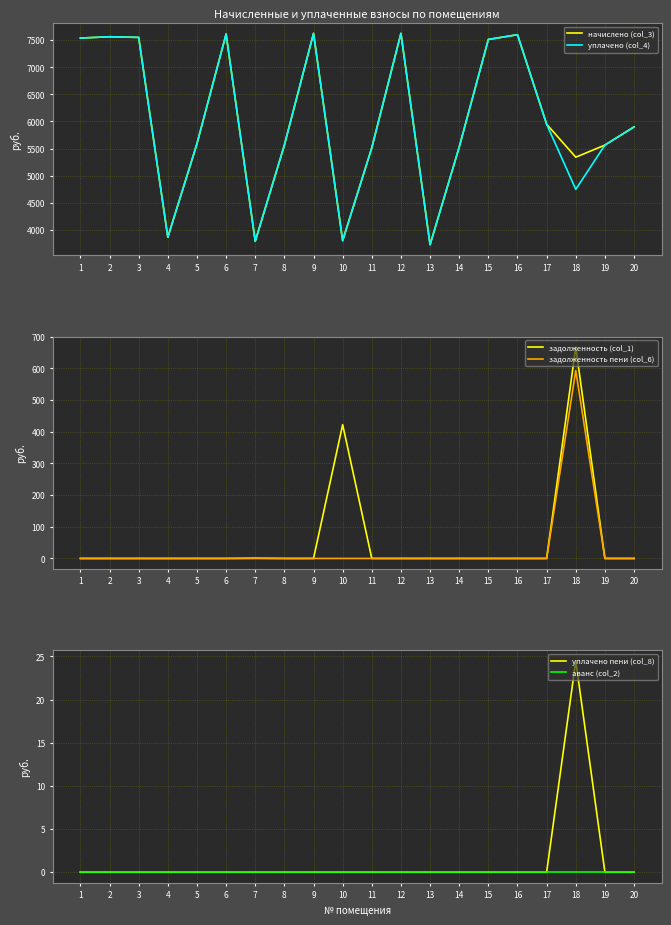

Reading right to left, what are all the values shown in this chart?

начислено (col_3): 20=5899.5	19=5564.2	18=5340.6	17=5949.2	16=7601.0	15=7514.1	14=5526.9	13=3726.0	12=7625.9	11=5514.5	10=3800.5	9=7625.9	8=5564.2	7=3788.1	6=7613.5	5=5589.0	4=3862.6	3=7551.4	2=7563.8	1=7538.9
уплачено (col_4): 20=5899.5	19=5564.2	18=4747.2	17=5949.2	16=7601.0	15=7514.1	14=5526.9	13=3726.0	12=7625.9	11=5514.5	10=3800.5	9=7625.9	8=5564.2	7=3788.1	6=7613.5	5=5589.0	4=3862.6	3=7551.4	2=7563.8	1=7538.9
задолженность (col_1): 20=0.0	19=0.0	18=667.0	17=0.0	16=0.0	15=0.0	14=0.0	13=0.0	12=0.0	11=0.0	10=422.3	9=0.0	8=0.0	7=0.9	6=0.0	5=0.0	4=0.0	3=0.0	2=0.0	1=0.0
задолженность пени (col_6): 20=0.0	19=0.0	18=593.4	17=0.0	16=0.0	15=0.0	14=0.0	13=0.0	12=0.0	11=0.0	10=0.0	9=0.0	8=0.0	7=0.0	6=0.0	5=0.0	4=0.0	3=0.0	2=0.0	1=0.0
уплачено пени (col_8): 20=0.0	19=0.0	18=24.5	17=0.0	16=0.0	15=0.0	14=0.0	13=0.0	12=0.0	11=0.0	10=0.0	9=0.0	8=0.0	7=0.0	6=0.0	5=0.0	4=0.0	3=0.0	2=0.0	1=0.0
аванс (col_2): 20=0.0	19=0.0	18=0.0	17=0.0	16=0.0	15=0.0	14=0.0	13=0.0	12=0.0	11=0.0	10=0.0	9=0.0	8=0.0	7=0.0	6=0.0	5=0.0	4=0.0	3=0.0	2=0.0	1=0.0